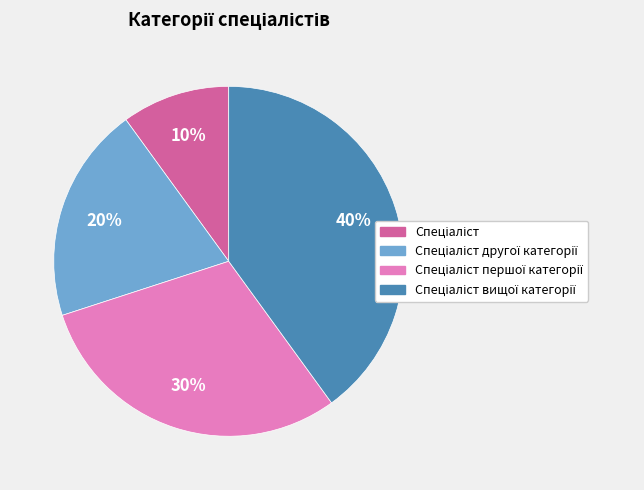

Is there a majority slice in this chart?

No